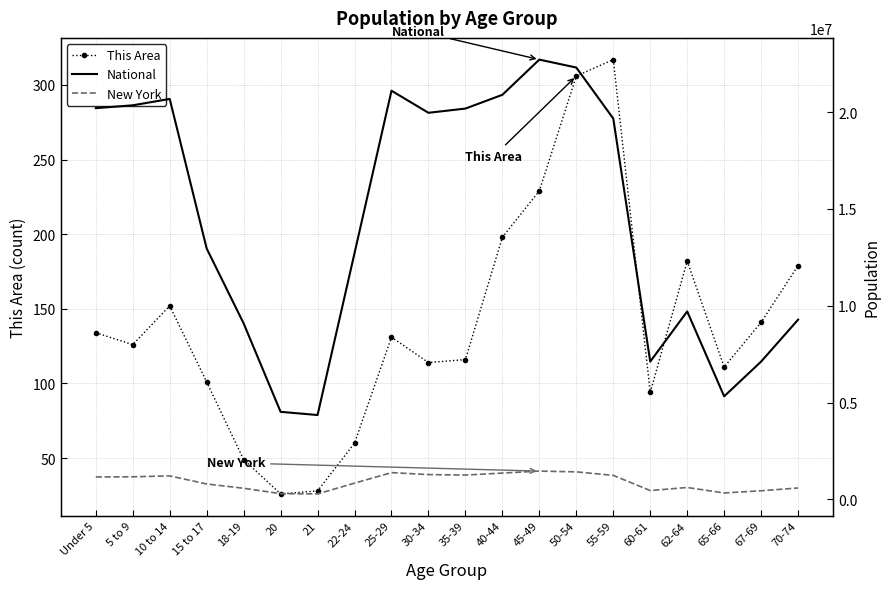

Which series changed the most between 20 and 25-29?

National